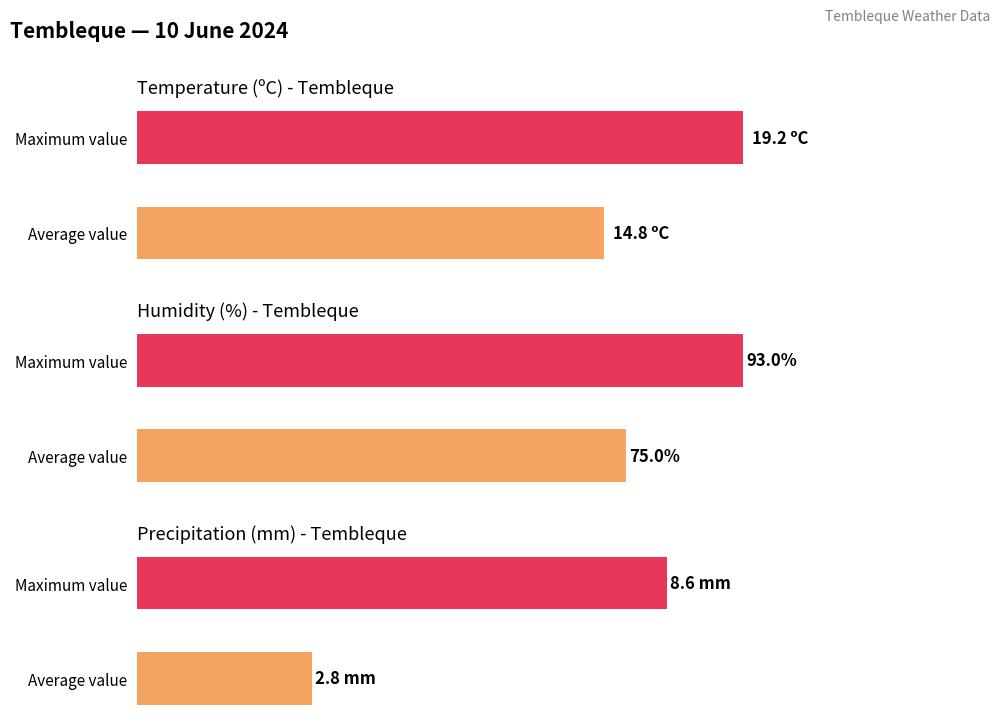

What is the difference between the Precipitation (mm) values at Maximum value and Average value?

5.8